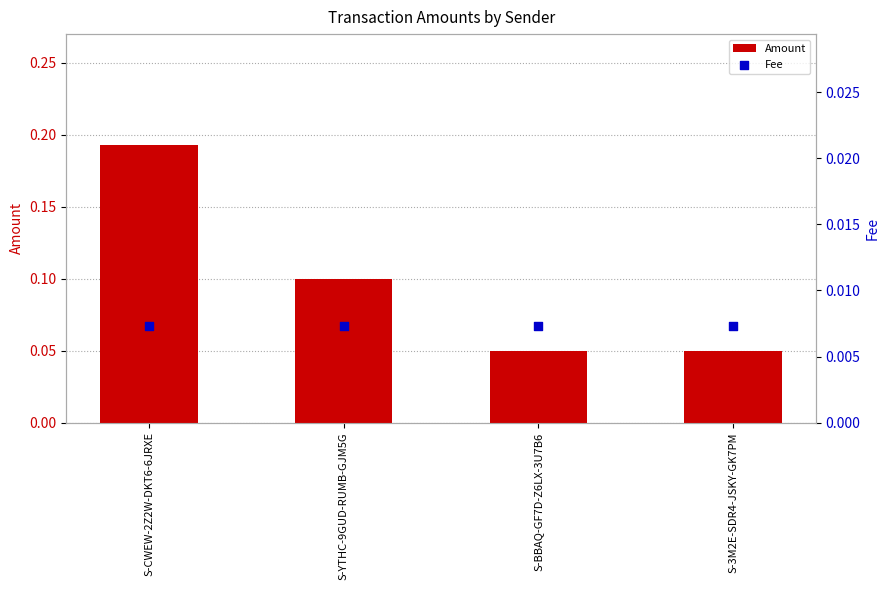

What is the total value across all series at S-BBAQ-GF7D-Z6LX-3U7B6?

0.1